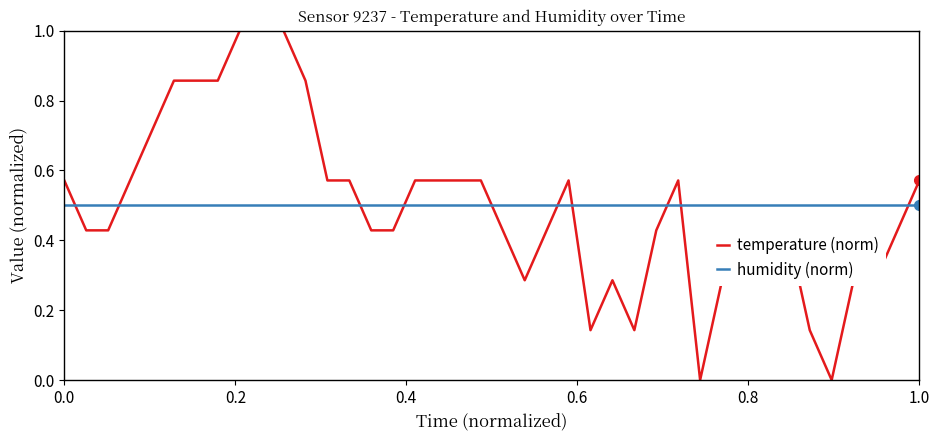

What is the difference between the maximum and minimum values in the temperature (norm) series?

1.0